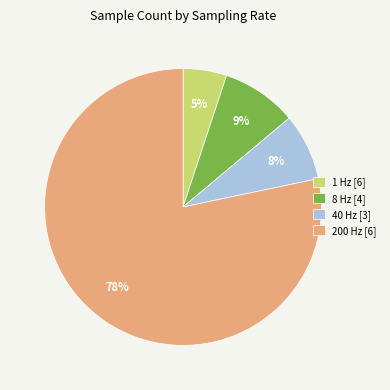

Between 200 Hz [6] and 1 Hz [6], which is larger?

200 Hz [6]